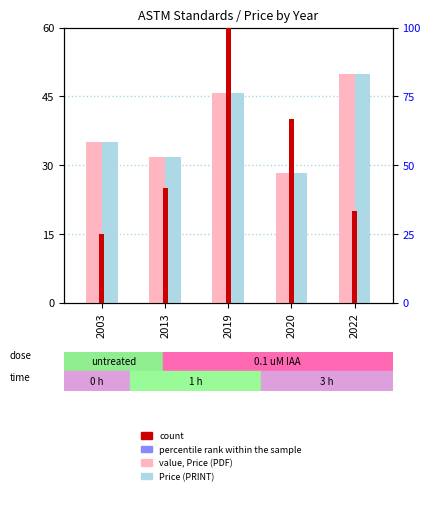

What is the sum of the Price (PRINT) values at 2013 and 2022?

81.7